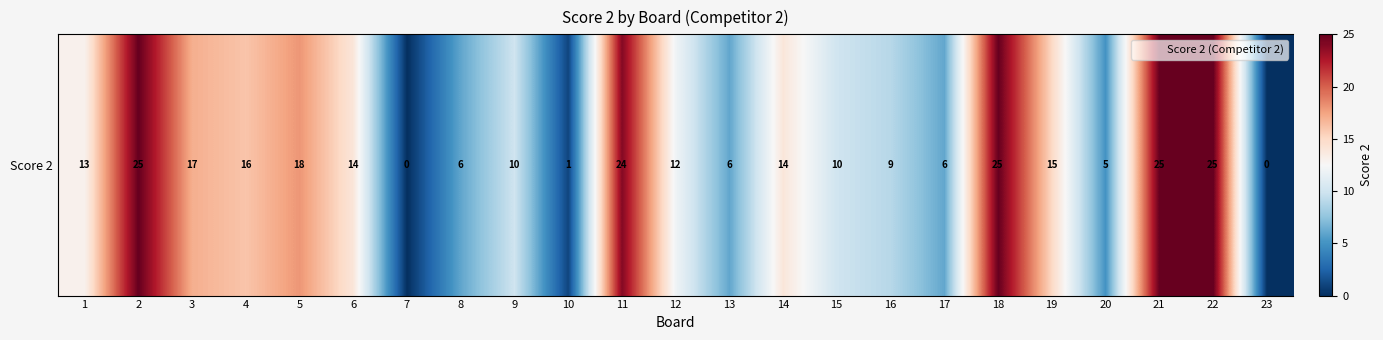

What is the sum of all values?

296